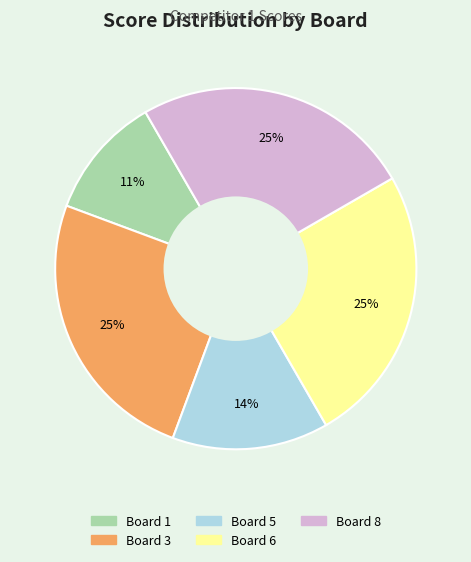

Does any single category account for the majority?

No